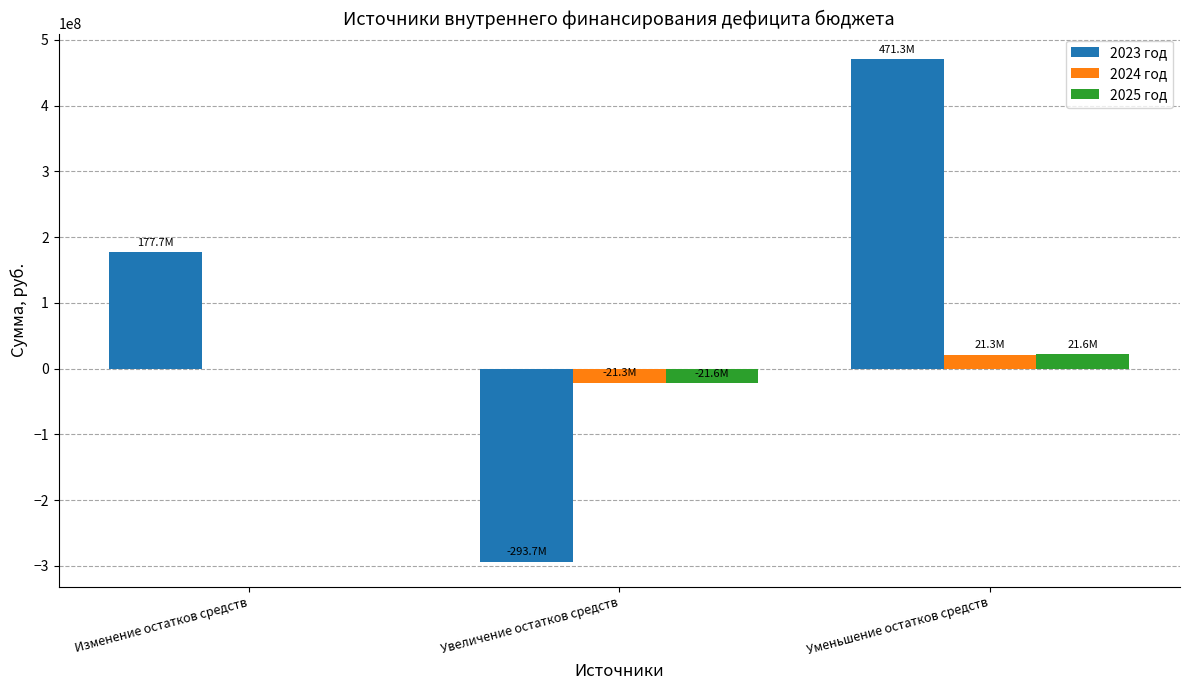

Which category has the highest value across all series?

Уменьшение остатков средств